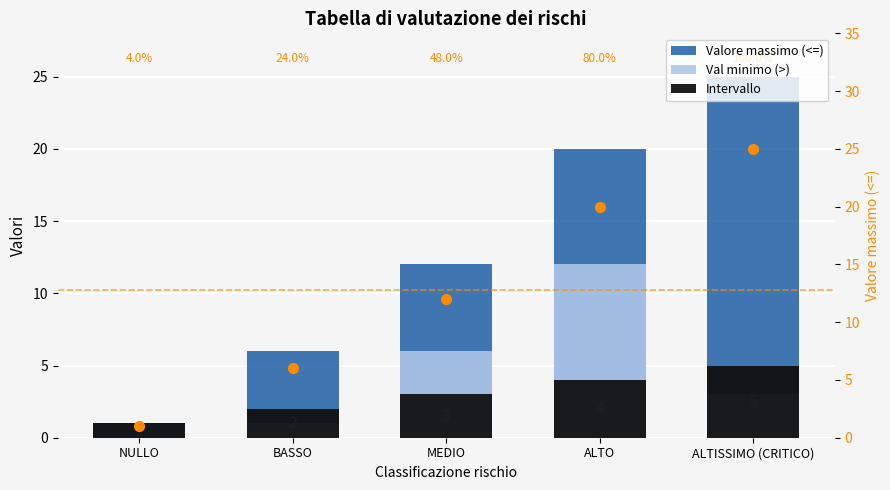

Count the number of categories in the chart.

5